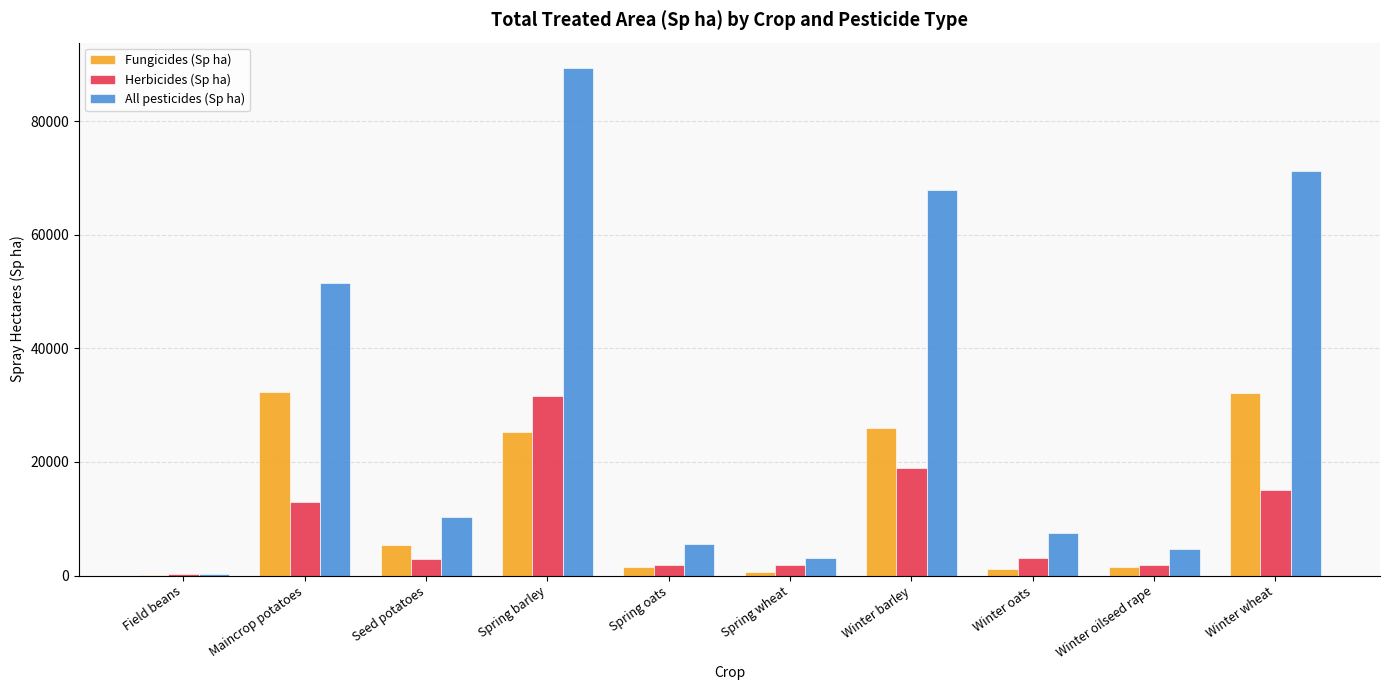

Which series has the largest total across all categories?

All pesticides (Sp ha)